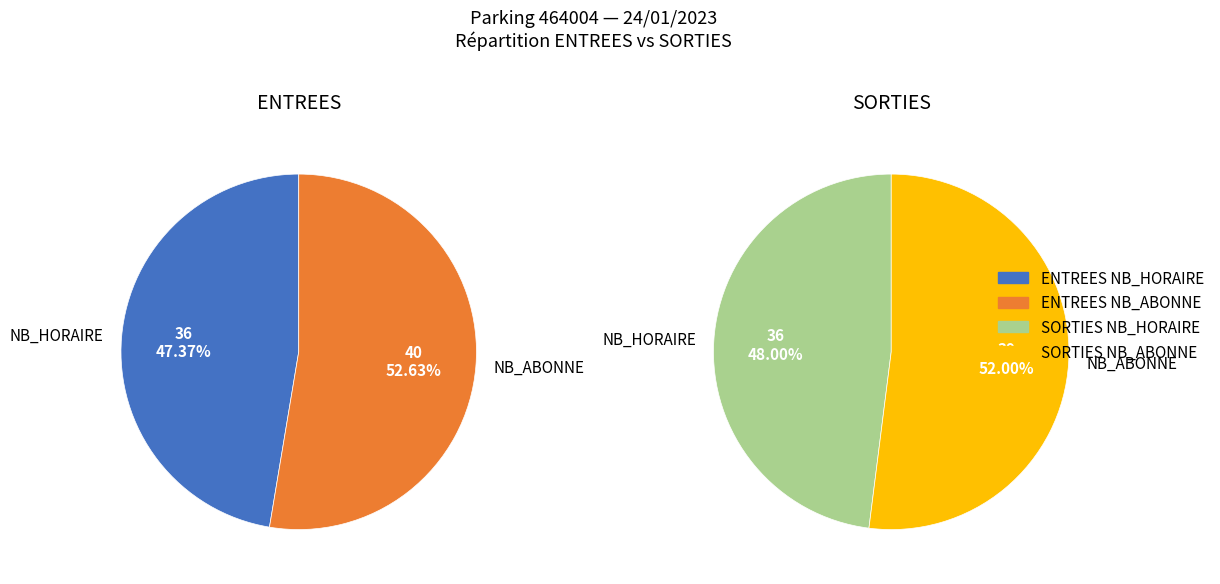

Is 14 the majority of the pie?

No